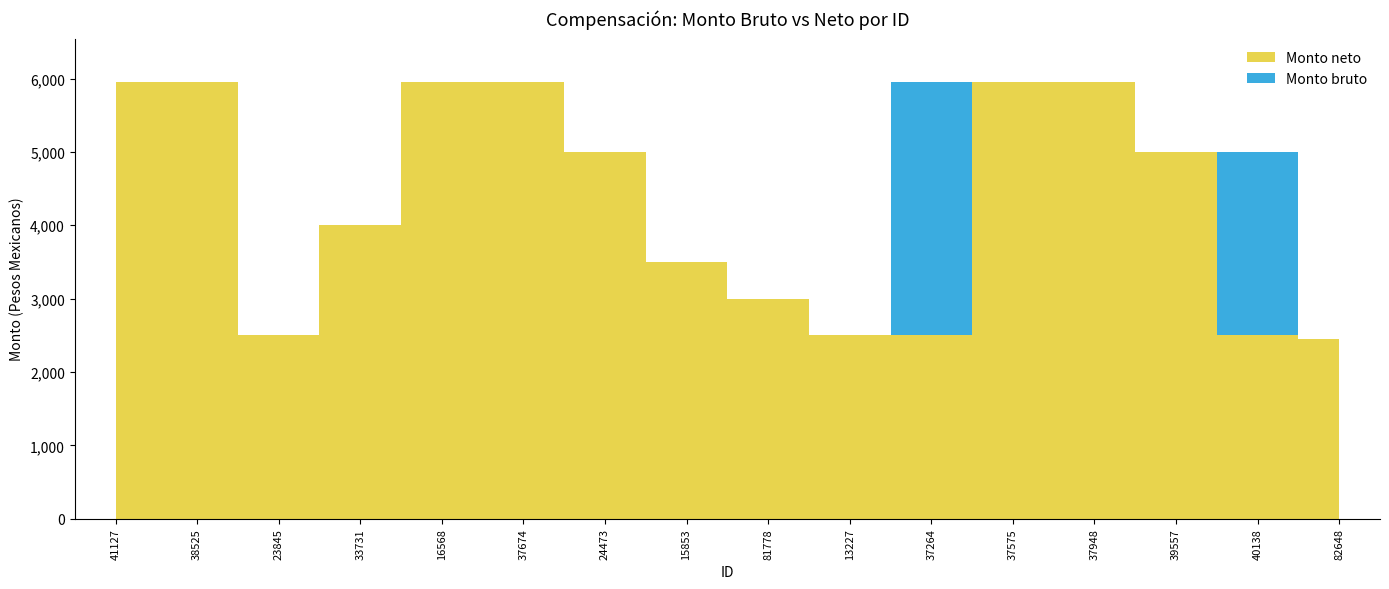

Rank the series by their maximum value, from highest to lowest.

Monto bruto, Monto neto